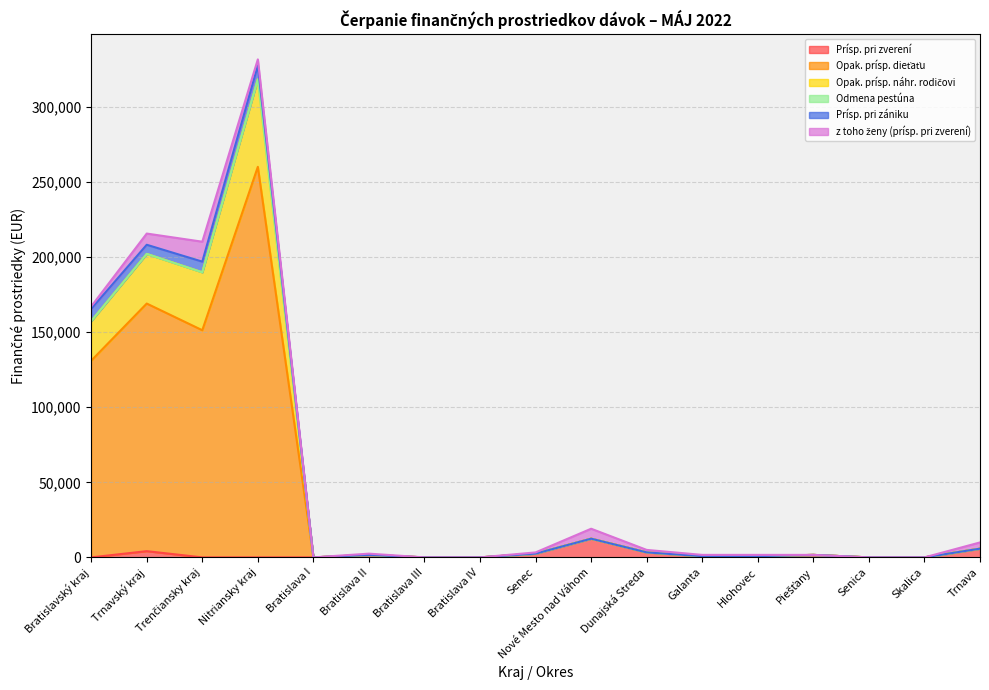

True or false: Prísp. pri zverení and Opak. prísp. dieťaťu intersect in this chart.

False